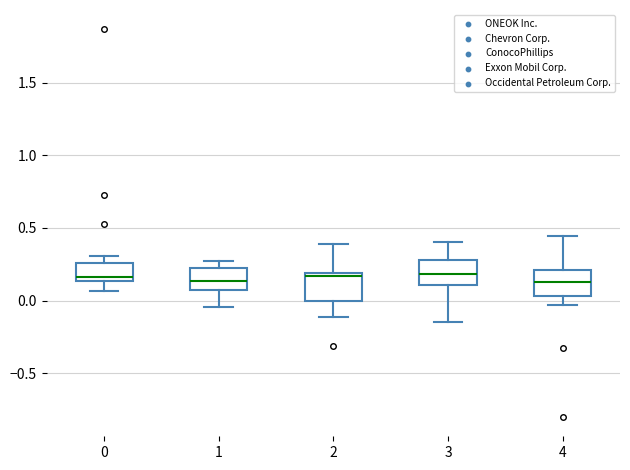

Reading left to right, read every box against the y-axis: the position of its median line, the range the box covers, and the ends of its whiskers. The values are not printed on the chart, so give them approximately, as read against the axis.

0: median 0.15 (just above the box's lower edge), box 0.15 to 0.25, whiskers 0.05 to 0.30
1: median 0.15, box 0.05 to 0.20, whiskers -0.05 to 0.30
2: median 0.15, box 0.00 to 0.20, whiskers -0.10 to 0.40
3: median 0.20, box 0.10 to 0.30, whiskers -0.15 to 0.40
4: median 0.15, box 0.05 to 0.20, whiskers -0.05 to 0.45